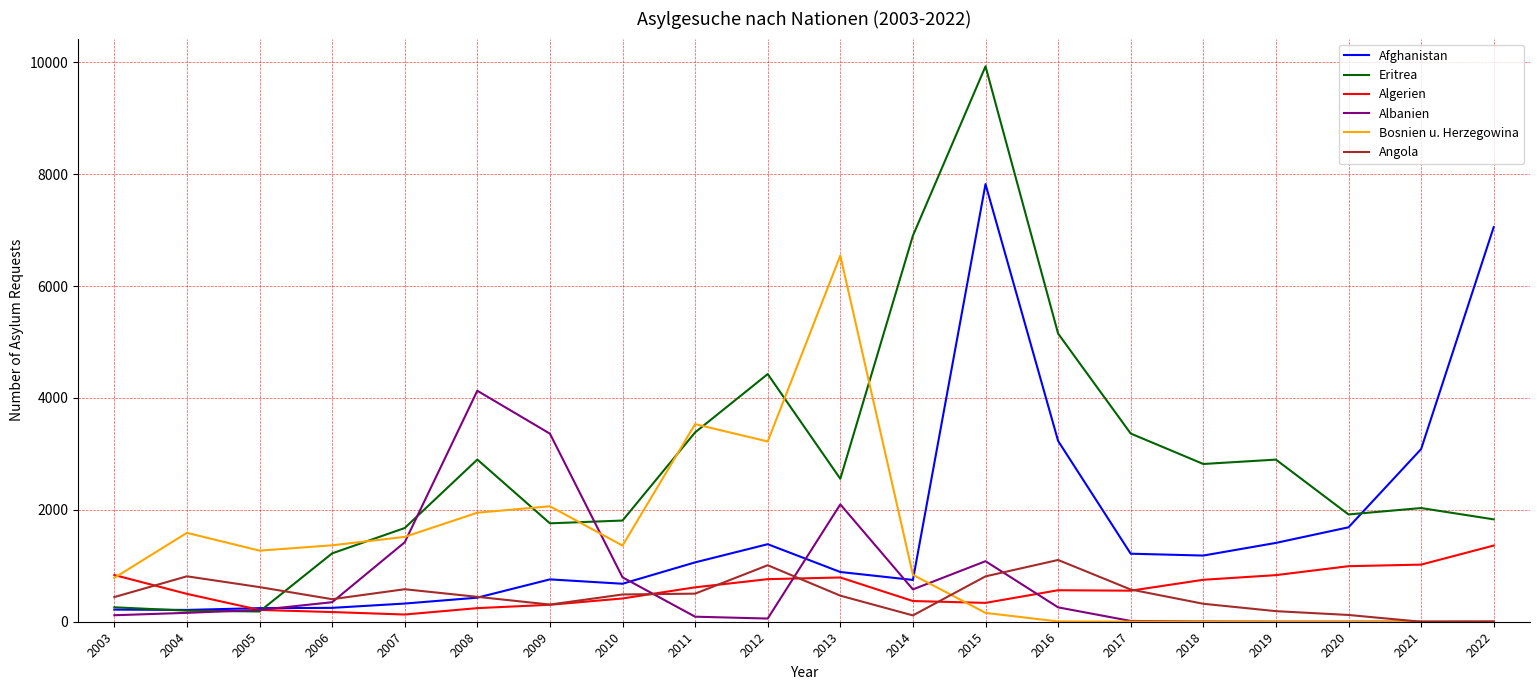

Is it true that Afghanistan equals 1131 at 2014?

False